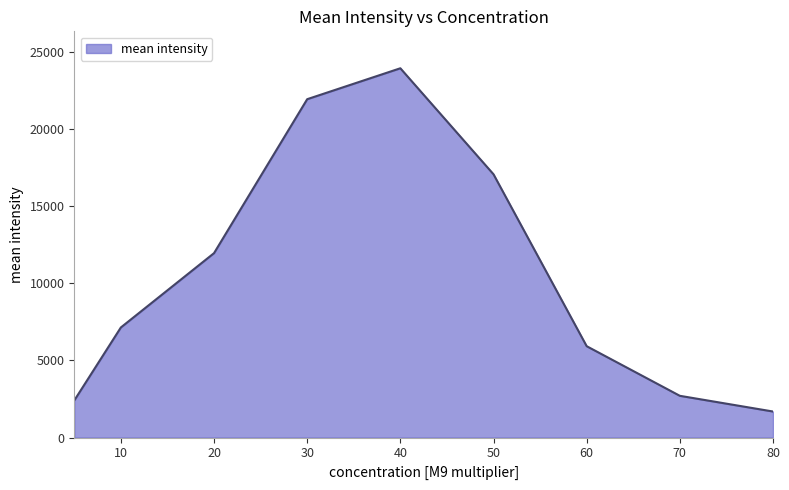

What is the greatest value displayed?

23932